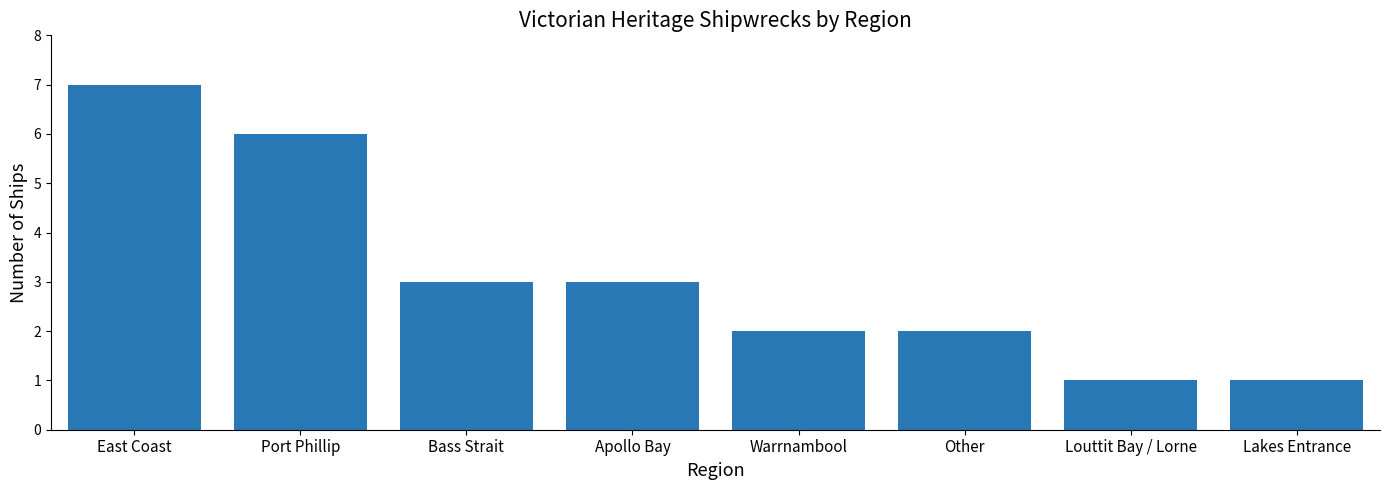

Reading left to right, what are all the values shown in this chart?

East Coast=7	Port Phillip=6	Bass Strait=3	Apollo Bay=3	Warrnambool=2	Other=2	Louttit Bay / Lorne=1	Lakes Entrance=1